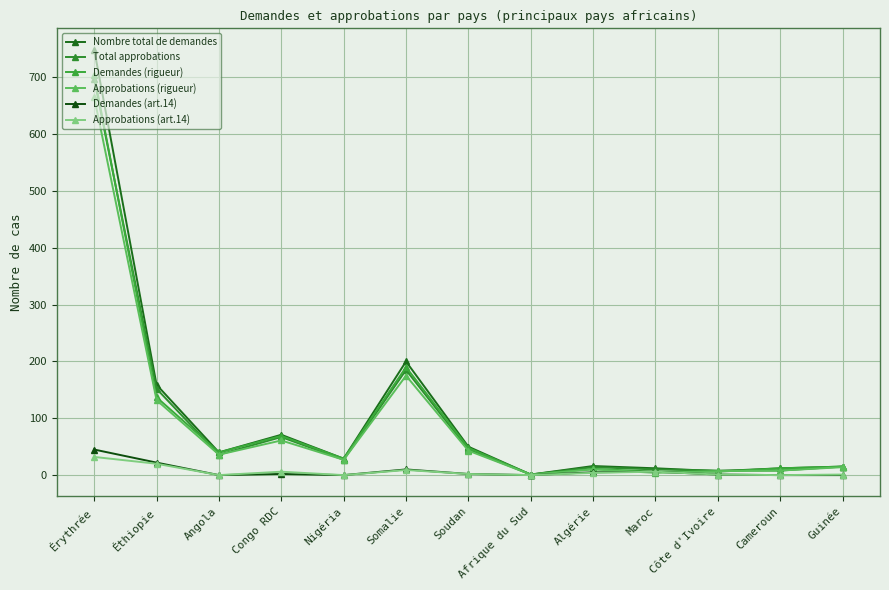

The Approbations (rigueur) series shows 21 at Congo RDC. True or false?

False